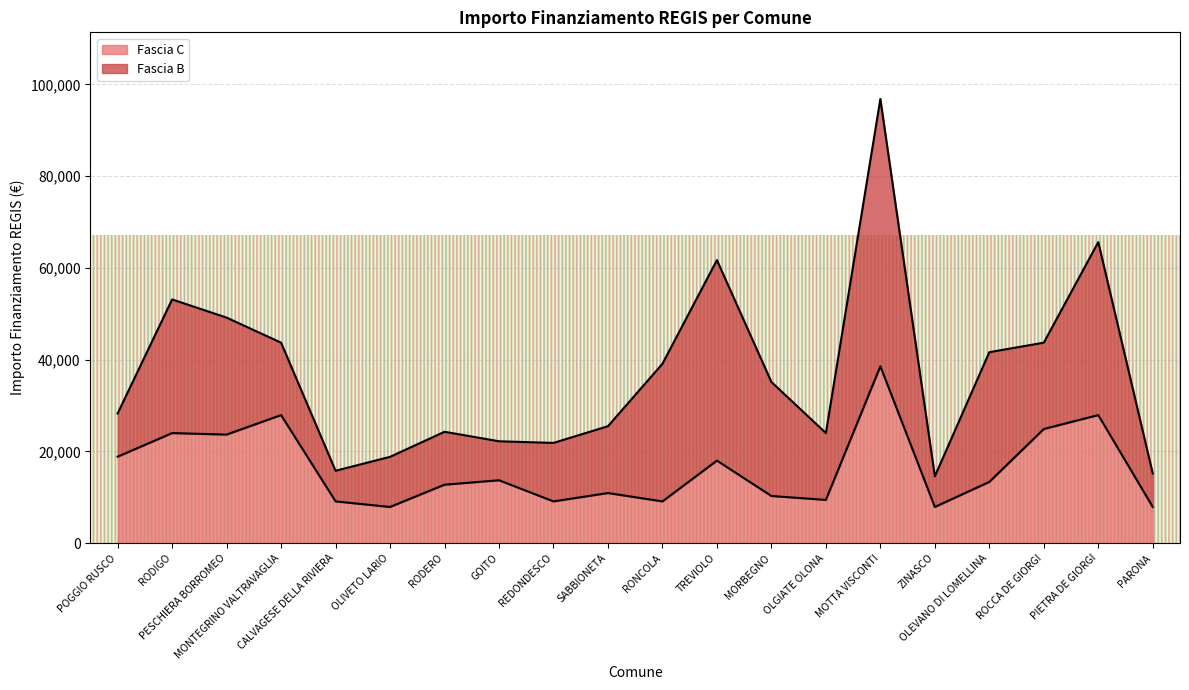

Which label corresponds to the smallest value in the chart?

OLIVETO LARIO